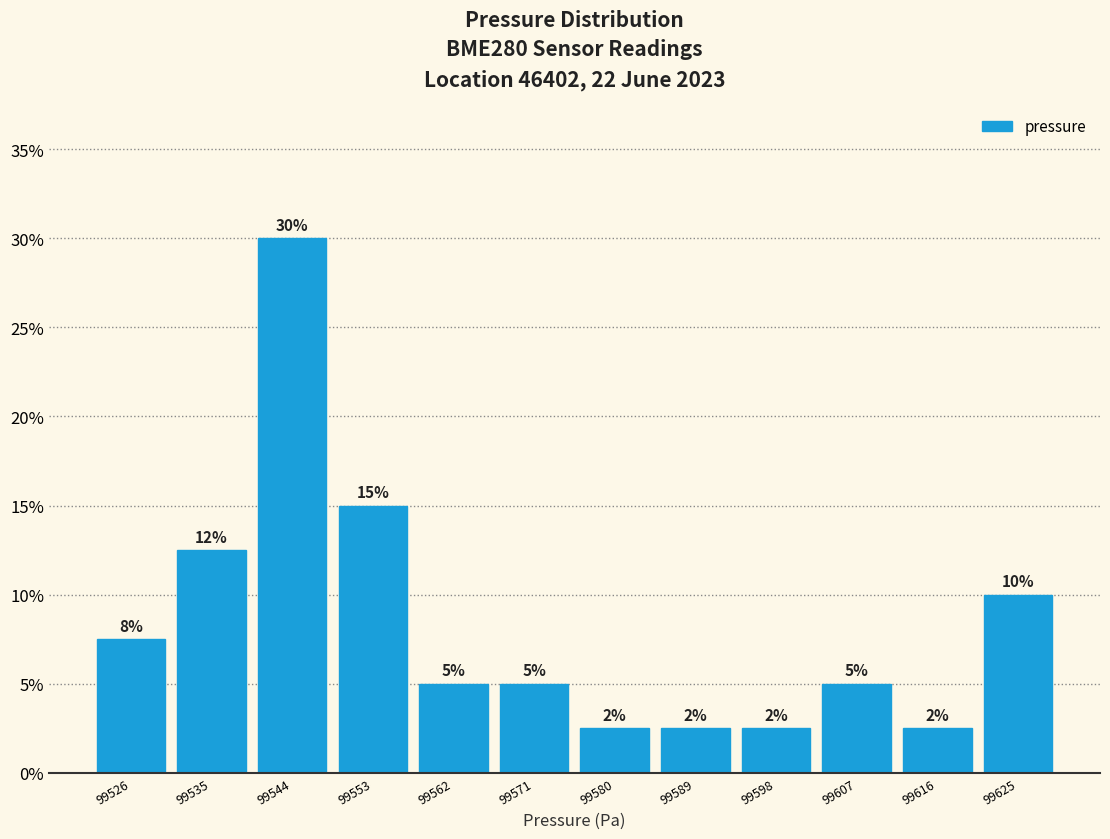

Which range on the x-axis has the tallest bar?

99540 to 99549